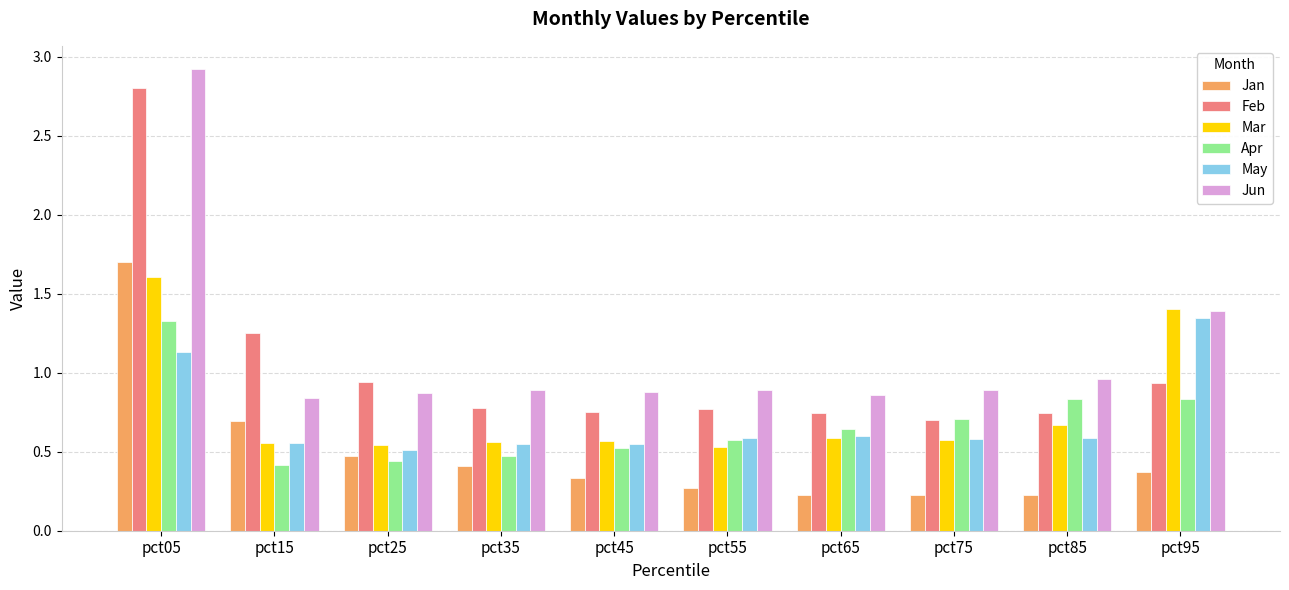

Count the Mar values in the range 0 to 1.

8